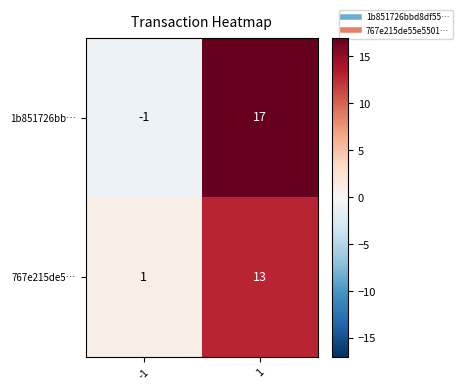

Read the 1b851726bb… value at 1, to the nearest 10.

20